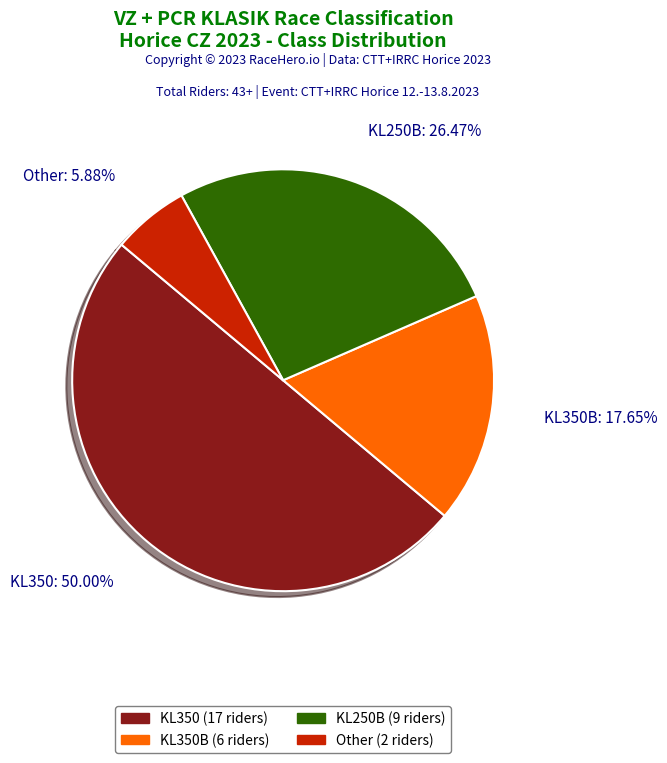

Count the number of slices in the pie.

4